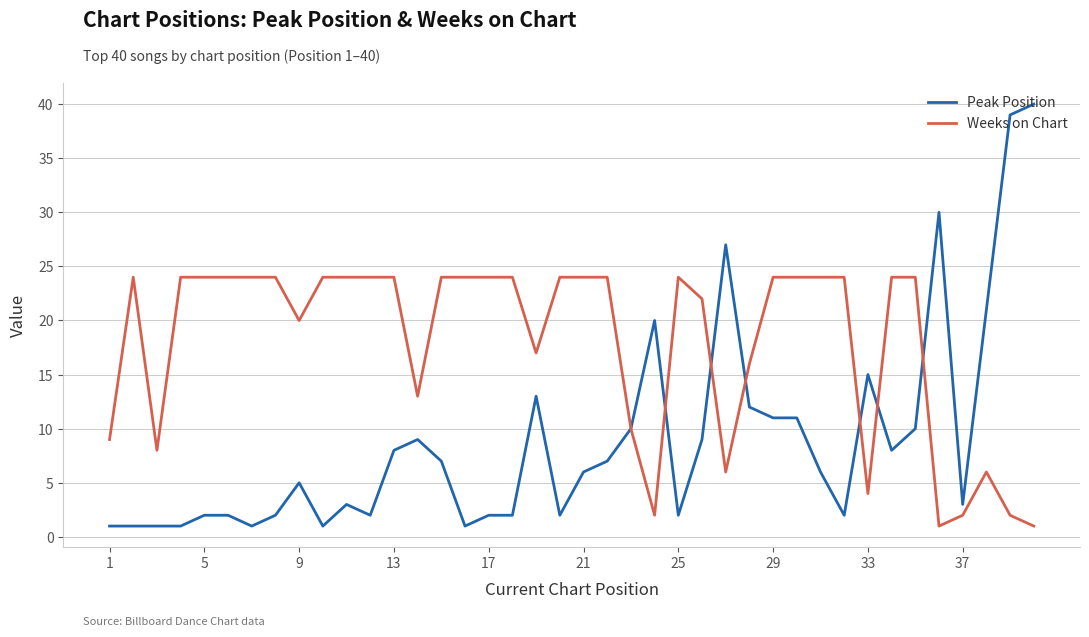

List the series in order of their overall mean, highest first.

Weeks on Chart, Peak Position